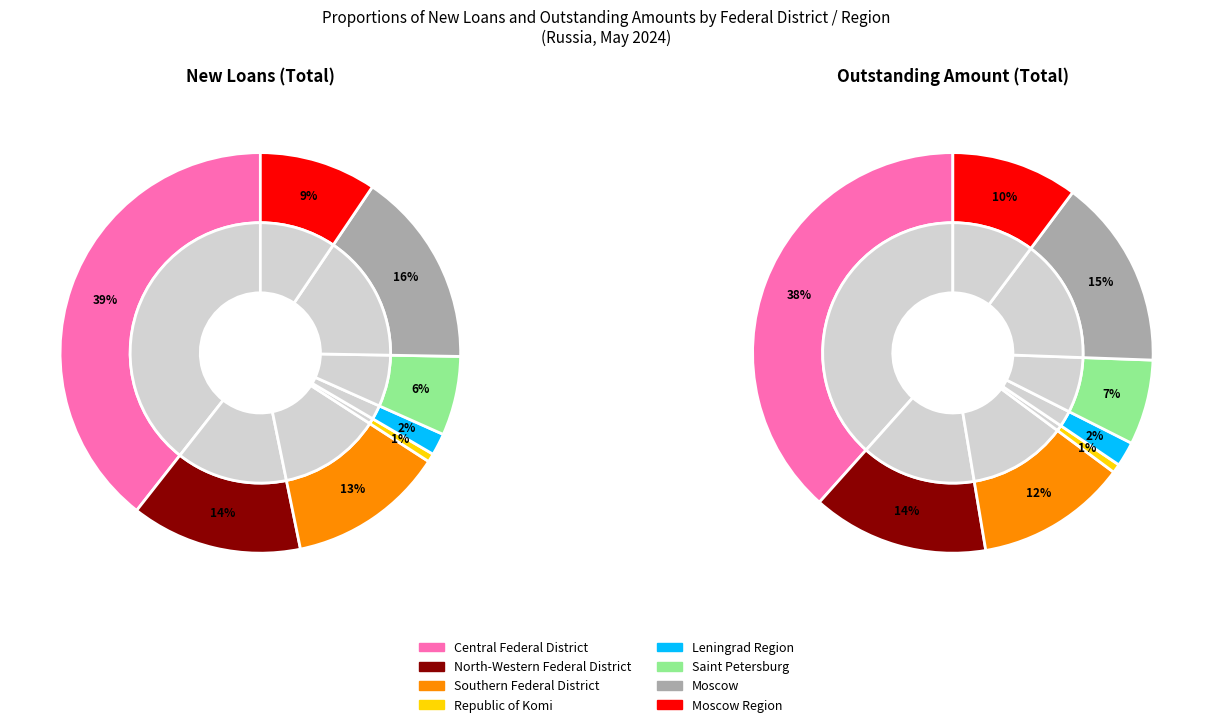

Which category has the biggest portion of the pie?

Central Federal District